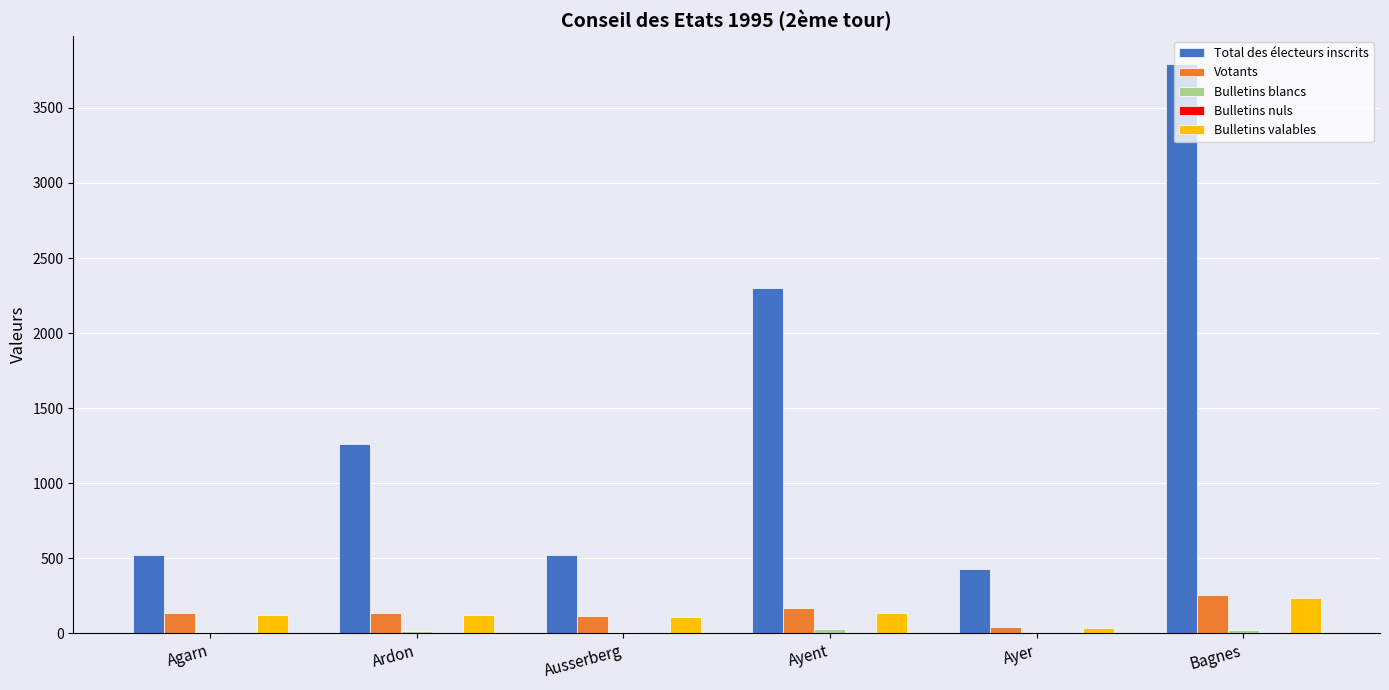

How many groups of bars are there?

6